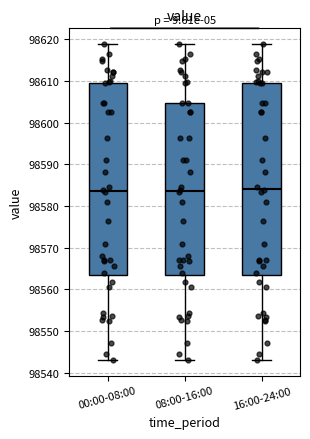

Where is the upper edge of the box for 08:00-16:00 on the y-axis? The values are not printed on the chart, so give them approximately, as read against the axis.

98605